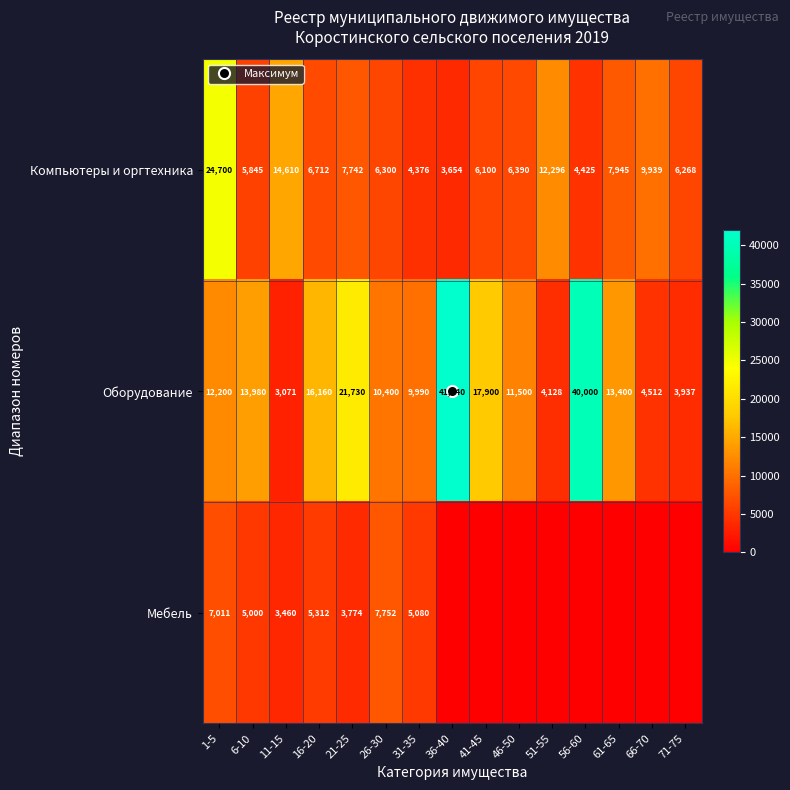

List the series in order of their overall mean, highest first.

Оборудование, Компьютеры и оргтехника, Мебель